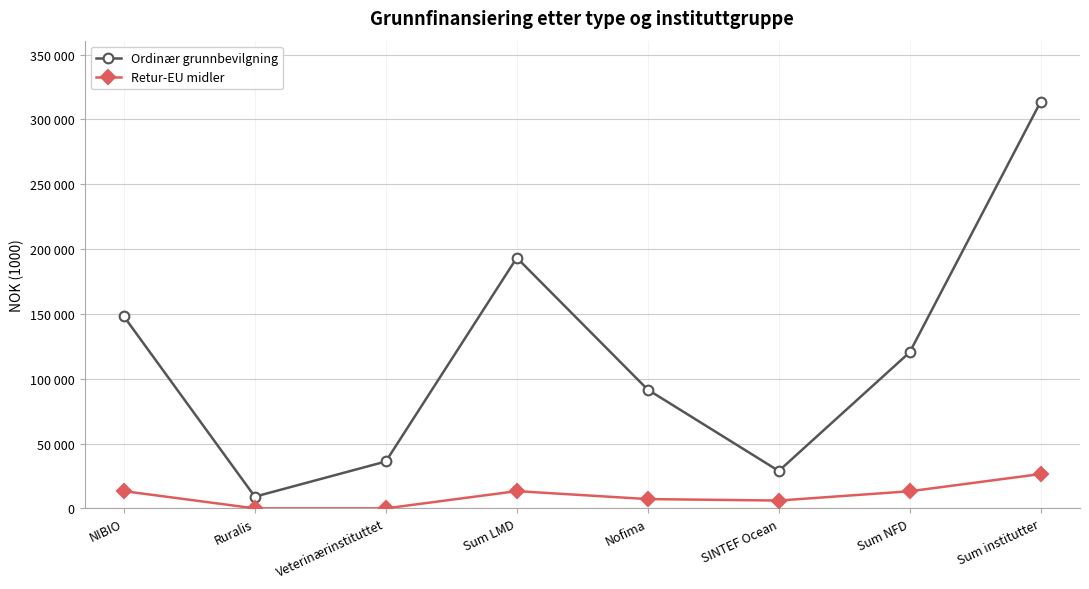

True or false: Retur-EU midler and Ordinær grunnbevilgning cross at least once.

False